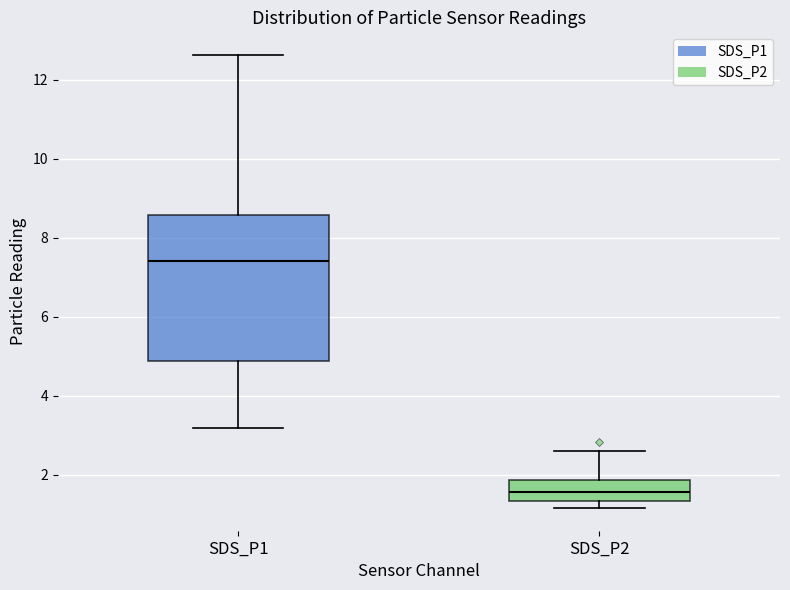

Reading left to right, read every box against the y-axis: the position of its median line, the range the box covers, and the ends of its whiskers. The values are not printed on the chart, so give them approximately, as read against the axis.

SDS_P1: median 7.4, box 4.8 to 8.6, whiskers 3.2 to 12.6
SDS_P2: median 1.6, box 1.4 to 1.8, whiskers 1.2 to 2.6